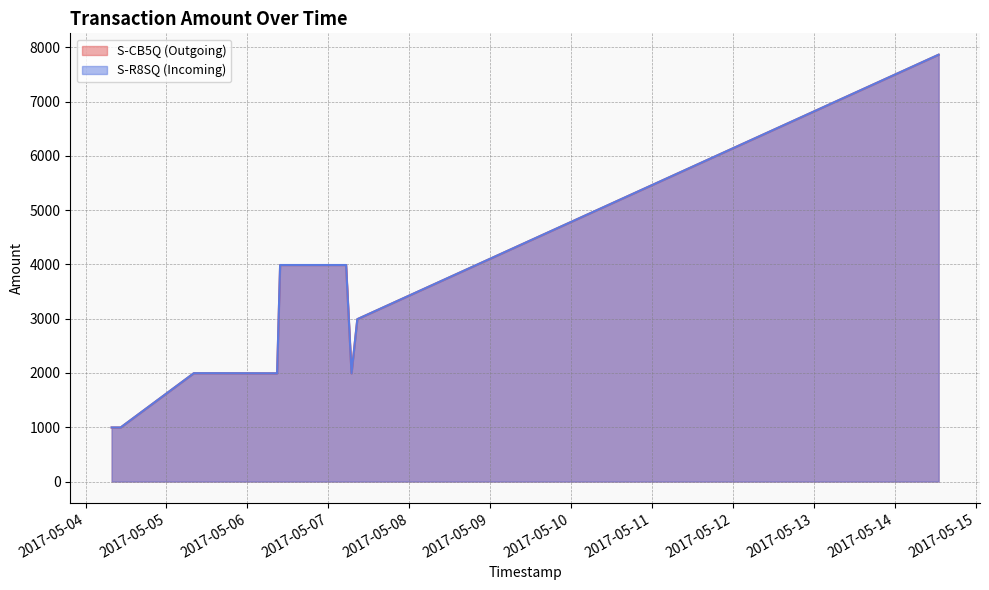

In S-CB5Q (Outgoing), how many points are higher than both neighbors (excluding endpoints)?

2